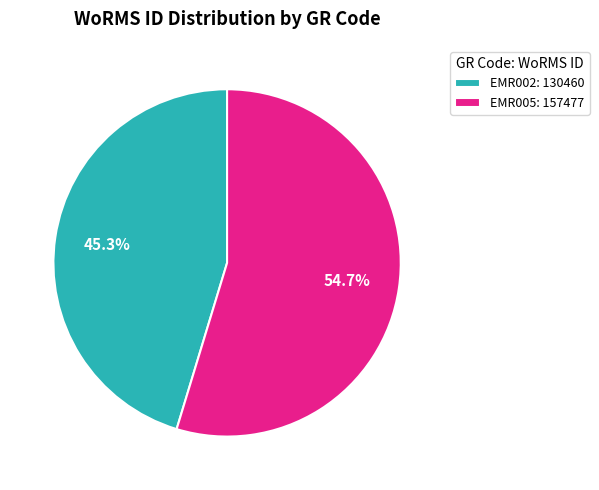

To the nearest percent, what is the difference between the largest and smallest slice percentages?

9%